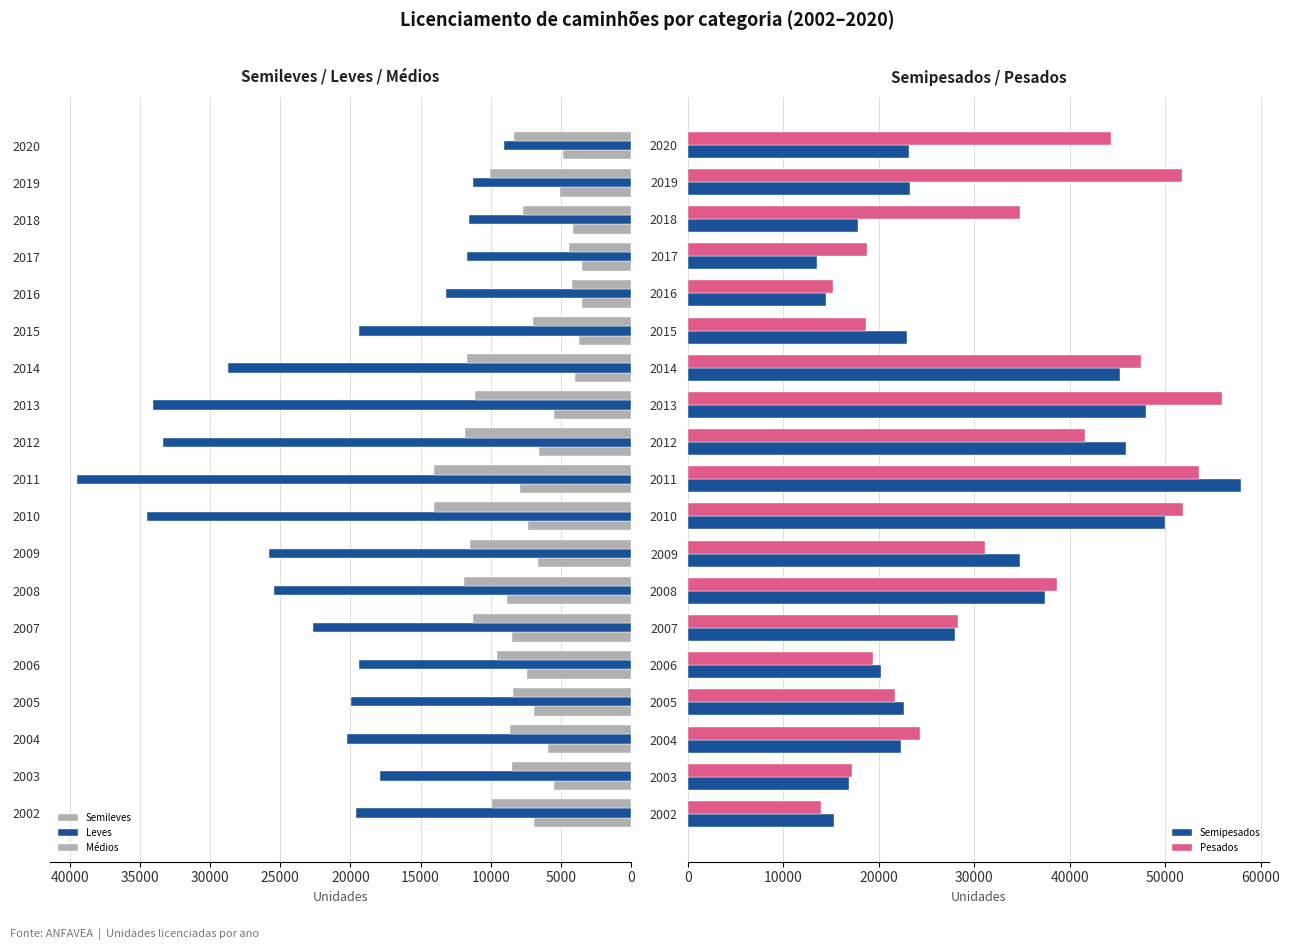

At which label does Pesados reach its peak?

2013